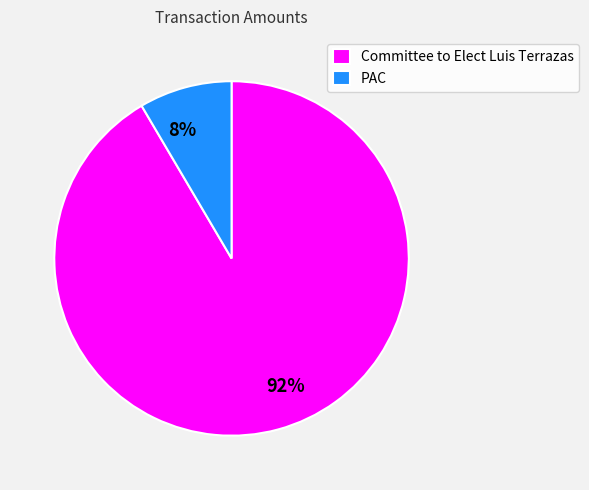

Combined, do Committee to Elect Luis Terrazas and PAC account for over 50%?

Yes